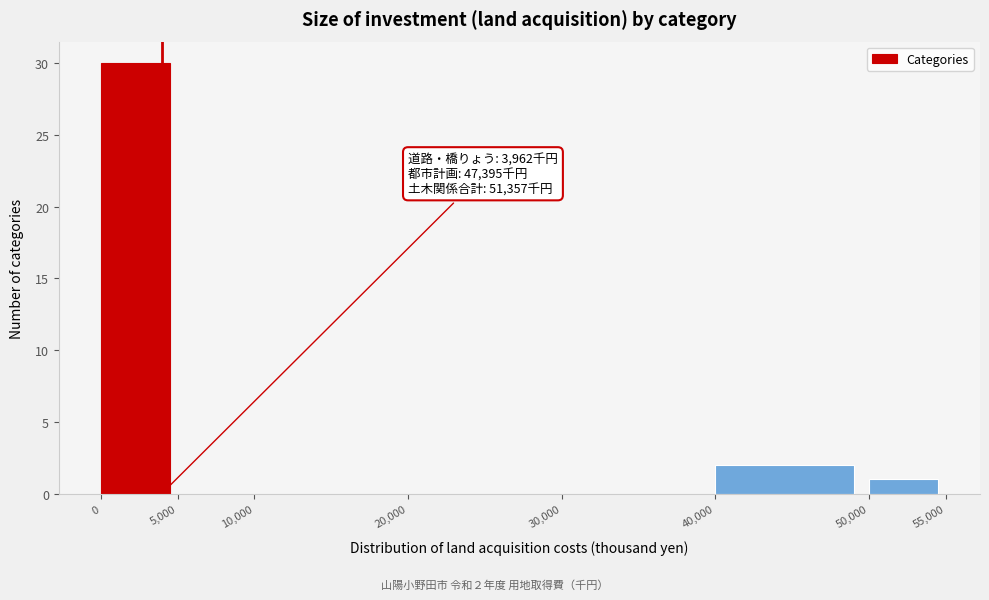

Over which range of the x-axis is the bar tallest?

0 to 5,000